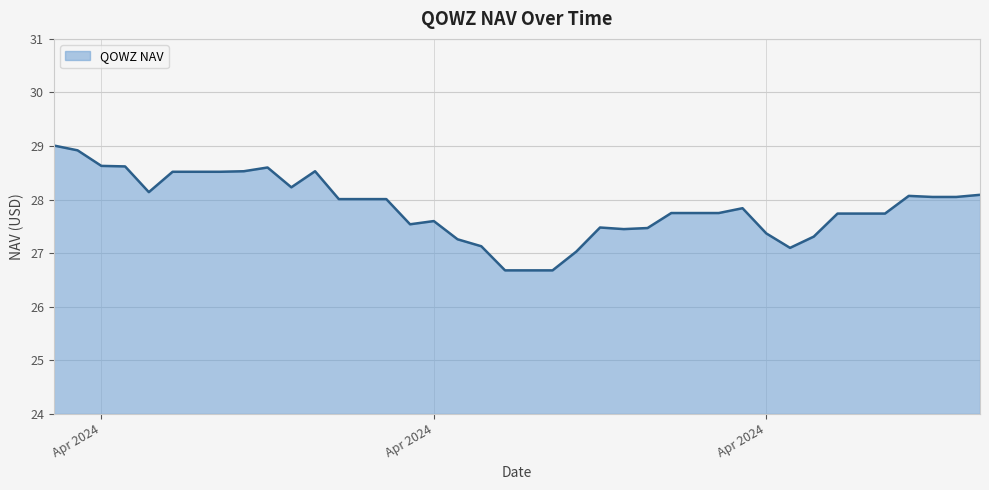

How many lines are shown in the chart?

1